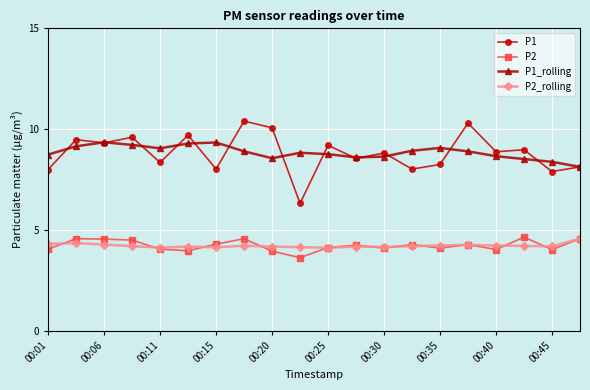

True or false: P1_rolling and P2 cross at least once.

False